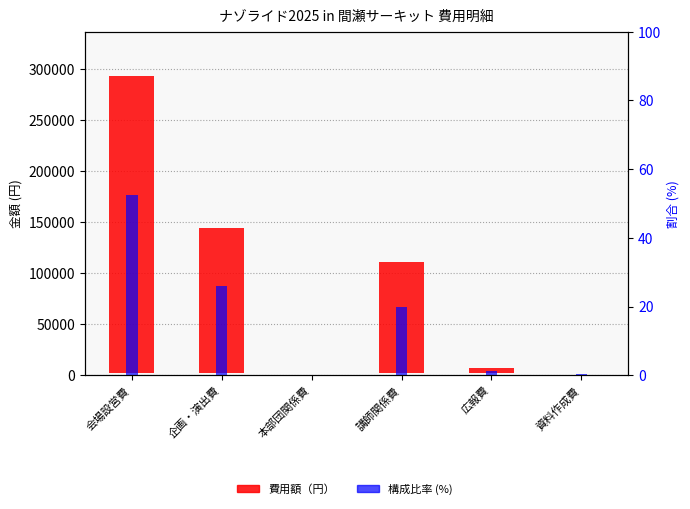

Is it true that 費用額（円） equals 191270.6 at 講師関係費?

False